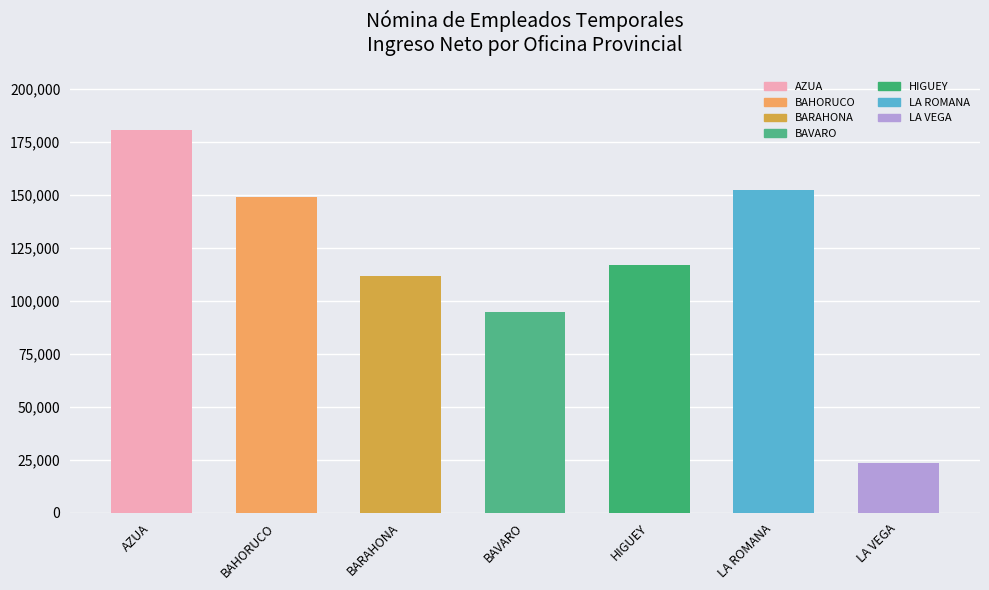

What is the label of the 3rd bar from the right?

HIGUEY